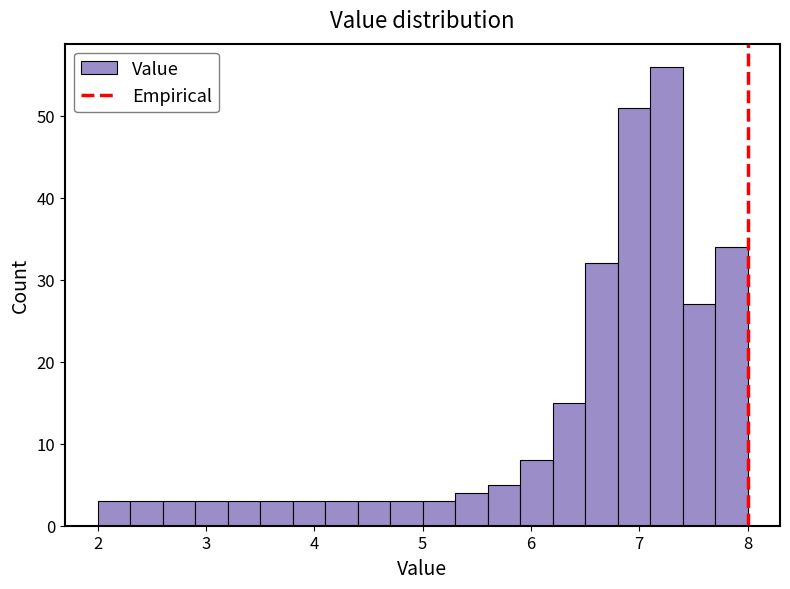

Read against the x-axis, roughly where is the centre of the tallest bar?

7.3